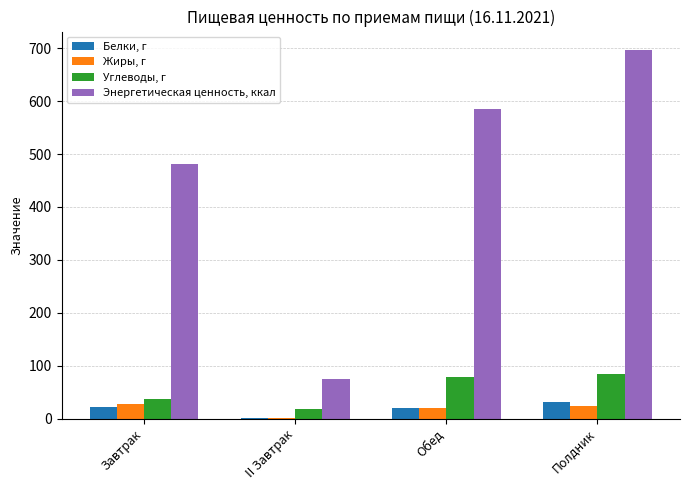

Is it true that Энергетическая ценность, ккал equals 886.9 at Обед?

False